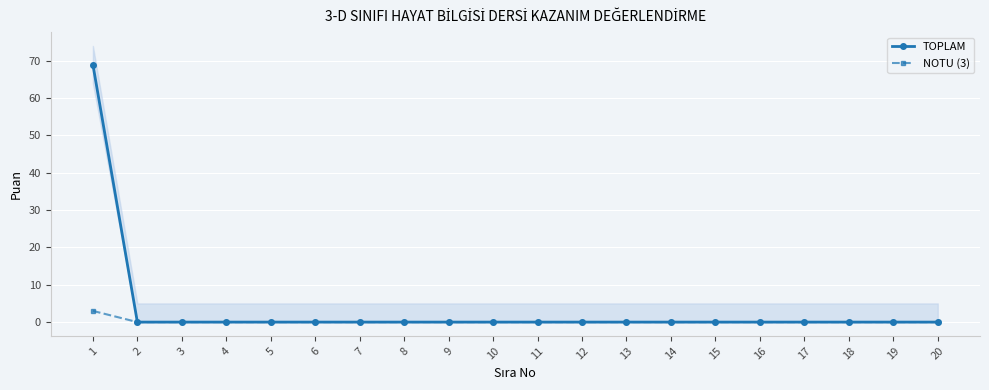

Is it true that NOTU (3) equals 0 at 12?

True